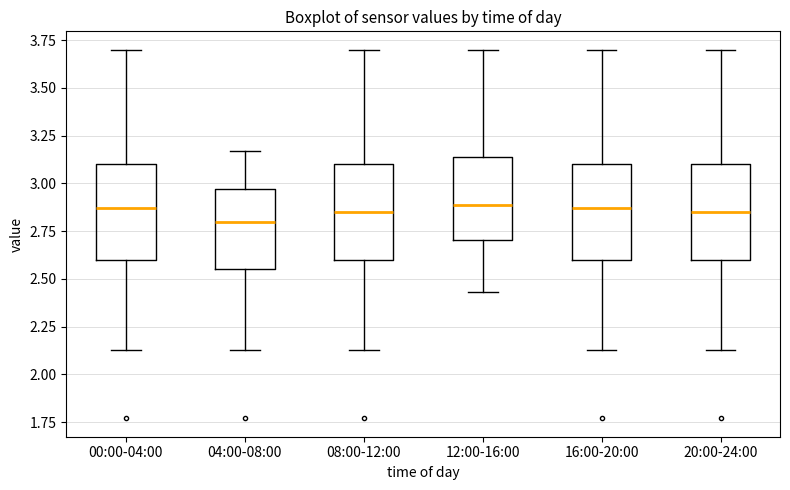

Reading left to right, transcribe this box plot: for each box, give where its median line is, the range the box spans, and where its two whiskers end, as read against the y-axis. The values are not printed on the chart, so give them approximately, as read against the axis.

00:00-04:00: median 2.85, box 2.60 to 3.10, whiskers 2.15 to 3.70
04:00-08:00: median 2.80, box 2.55 to 2.95, whiskers 2.15 to 3.15
08:00-12:00: median 2.85, box 2.60 to 3.10, whiskers 2.15 to 3.70
12:00-16:00: median 2.90, box 2.70 to 3.15, whiskers 2.45 to 3.70
16:00-20:00: median 2.85, box 2.60 to 3.10, whiskers 2.15 to 3.70
20:00-24:00: median 2.85, box 2.60 to 3.10, whiskers 2.15 to 3.70